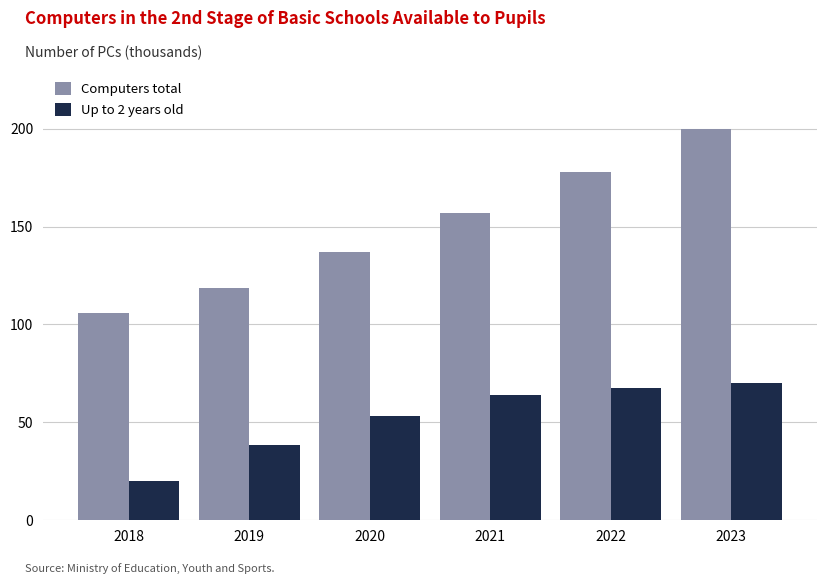

Reading left to right, what are all the values shown in this chart?

Computers total: 105.9	118.6	136.8	157.0	177.6	199.8
Up to 2 years old: 19.9	38.3	53.2	64.0	67.3	69.9